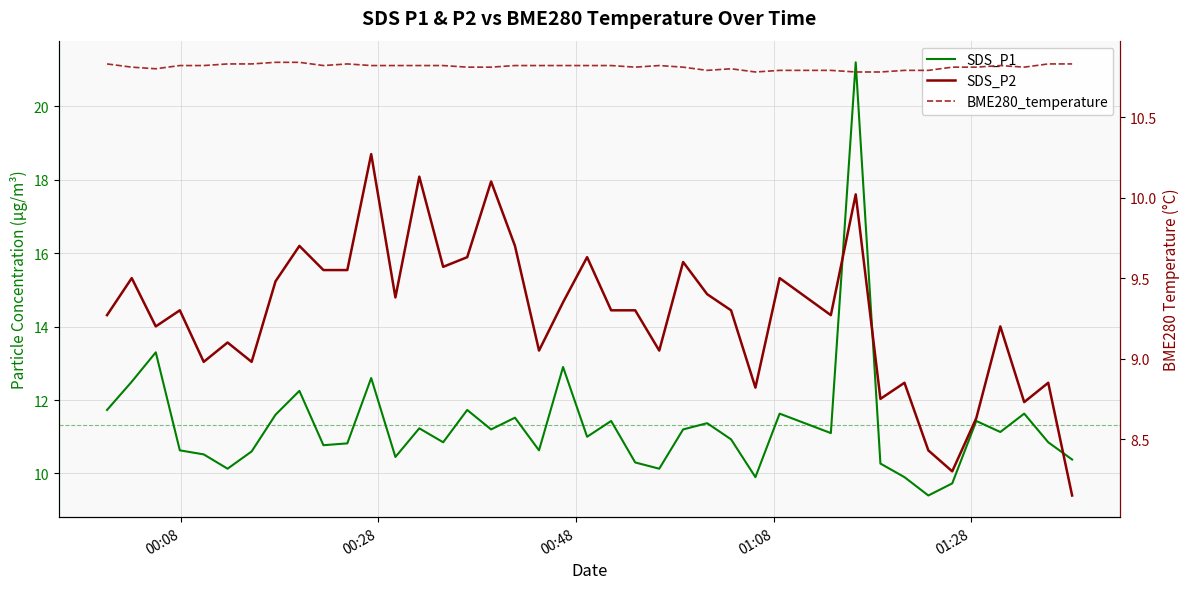

In SDS_P2, how many points are higher than both neighbors (excluding endpoints)?

14